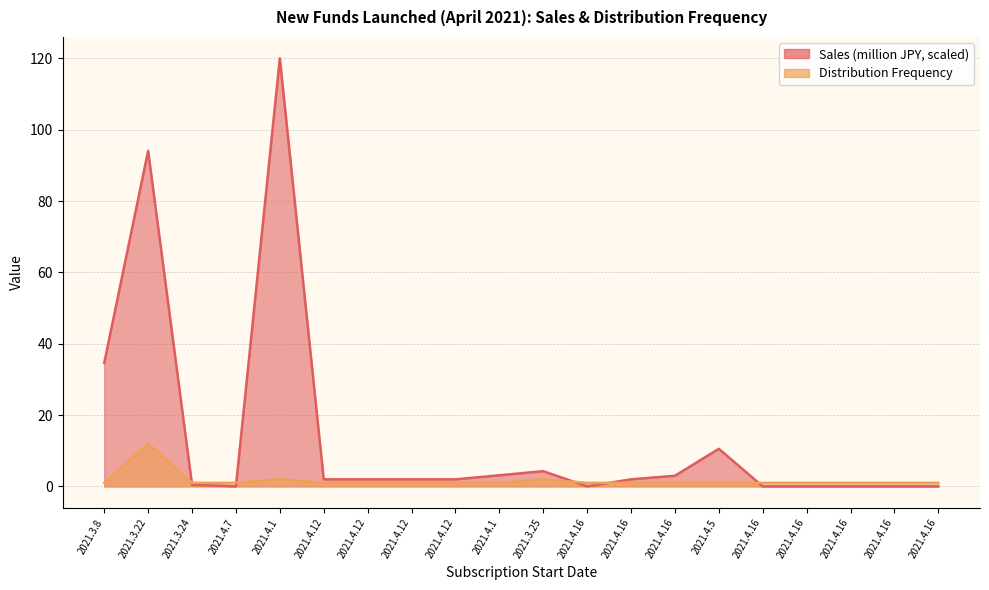

Which category has the highest value in the Distribution Frequency series?

2021.3.22